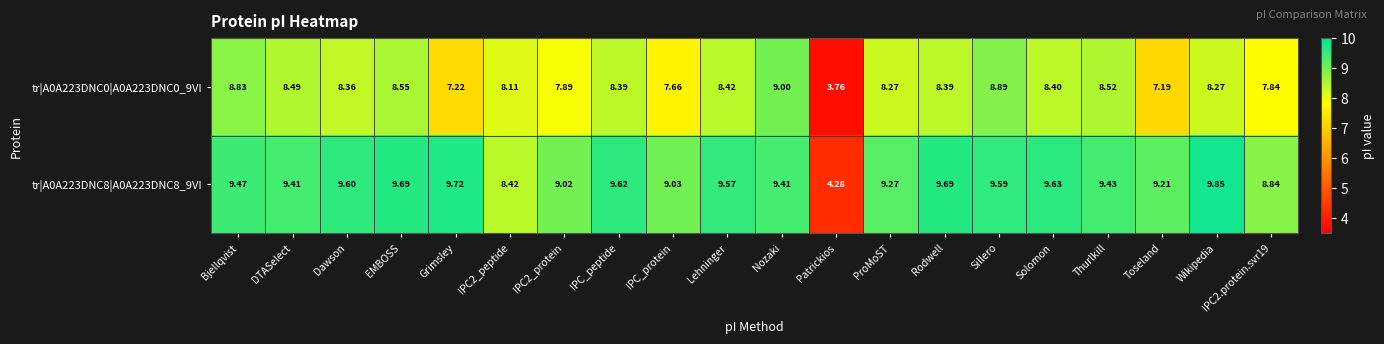

Is the value of tr|A0A223DNC0|A0A223DNC0_9VI at Sillero greater than the value of tr|A0A223DNC8|A0A223DNC8_9VI at Thurlkill?

No